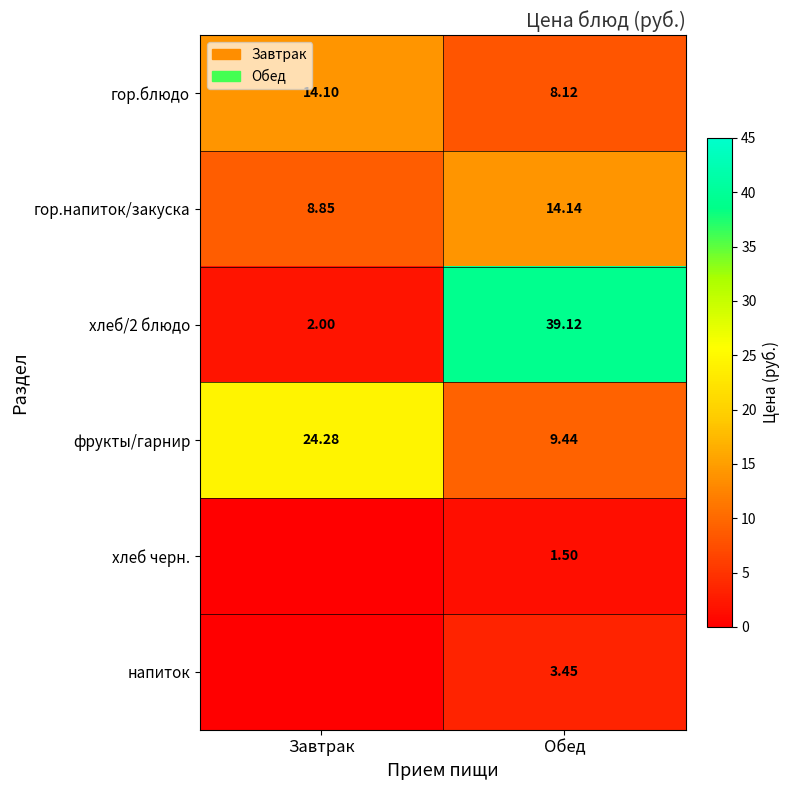

Where is гор.блюдо nearest to the value 11?

Обед